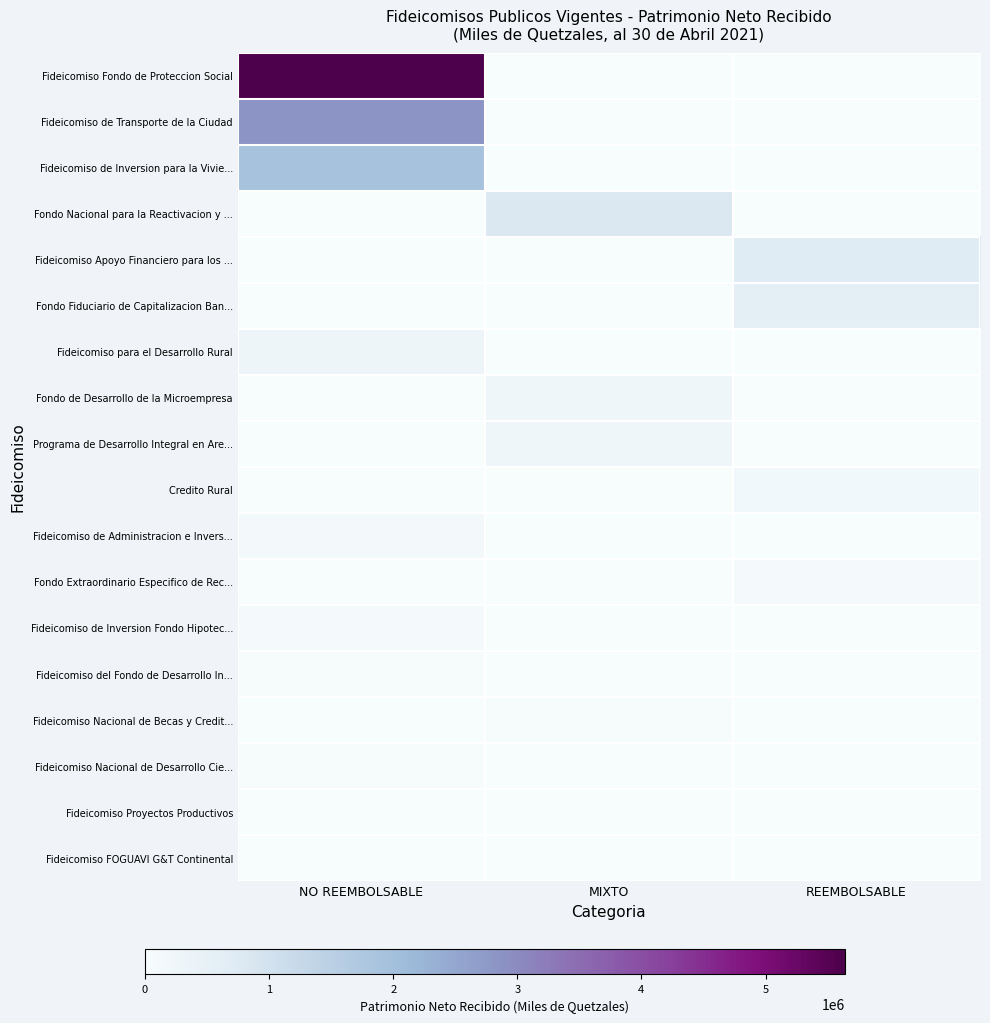

At how many categories does at least one series exceed 0?

3